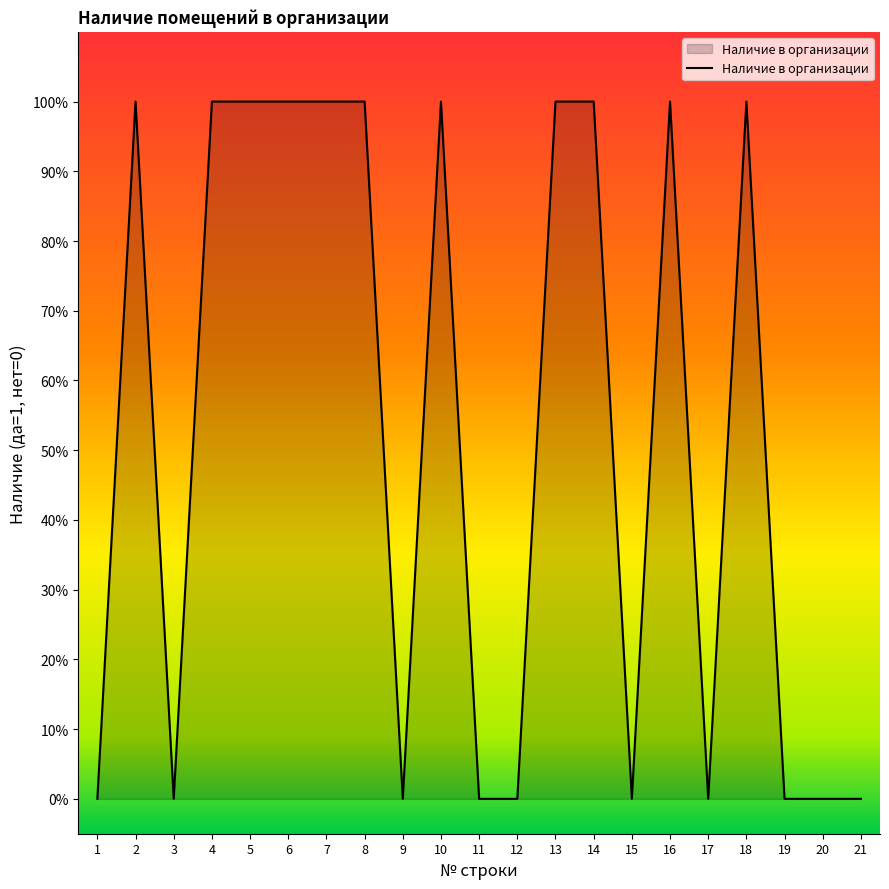

What is the sum of all values?

11